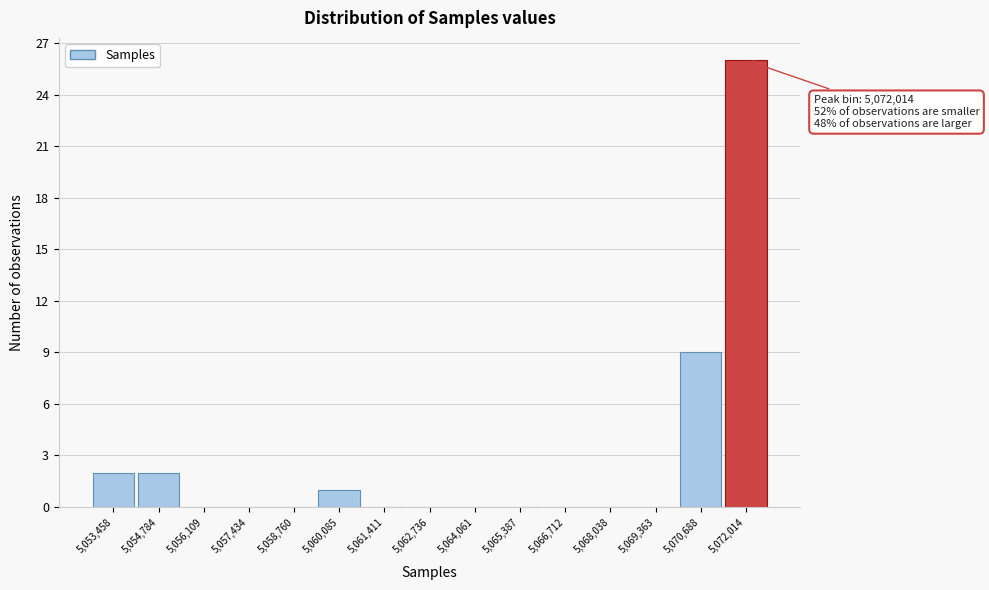

Over which range of the x-axis is the bar tallest?

5071400 to 5072600